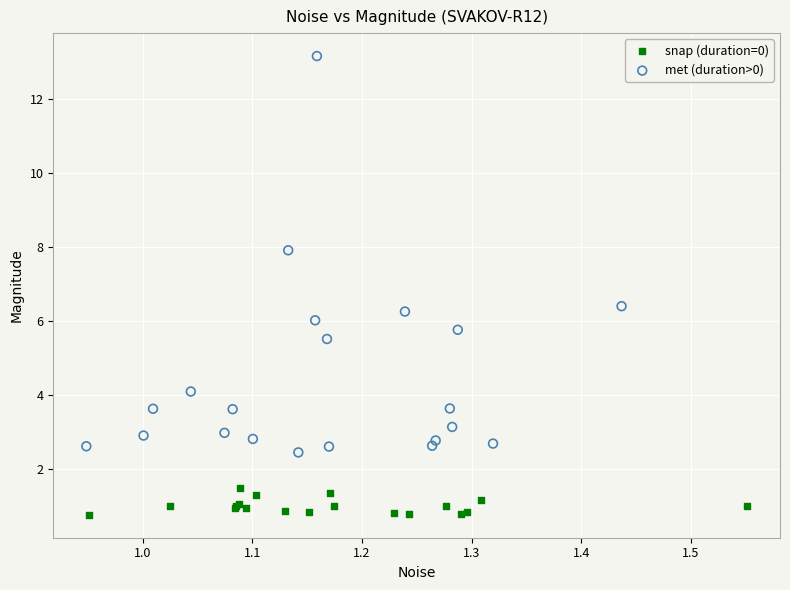

Which series reaches the maximum Y coordinate?

met (duration>0)